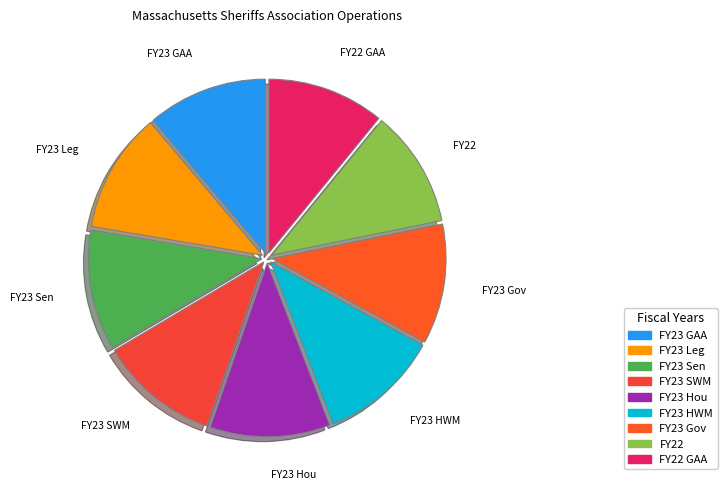

Is there any slice that represents more than half of the pie?

No